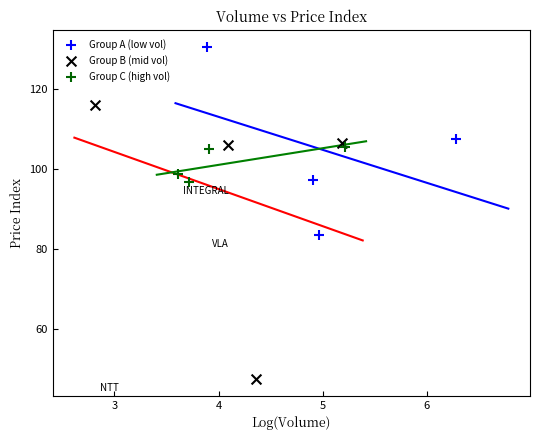

Which series reaches the maximum Y coordinate?

Group A (low vol)